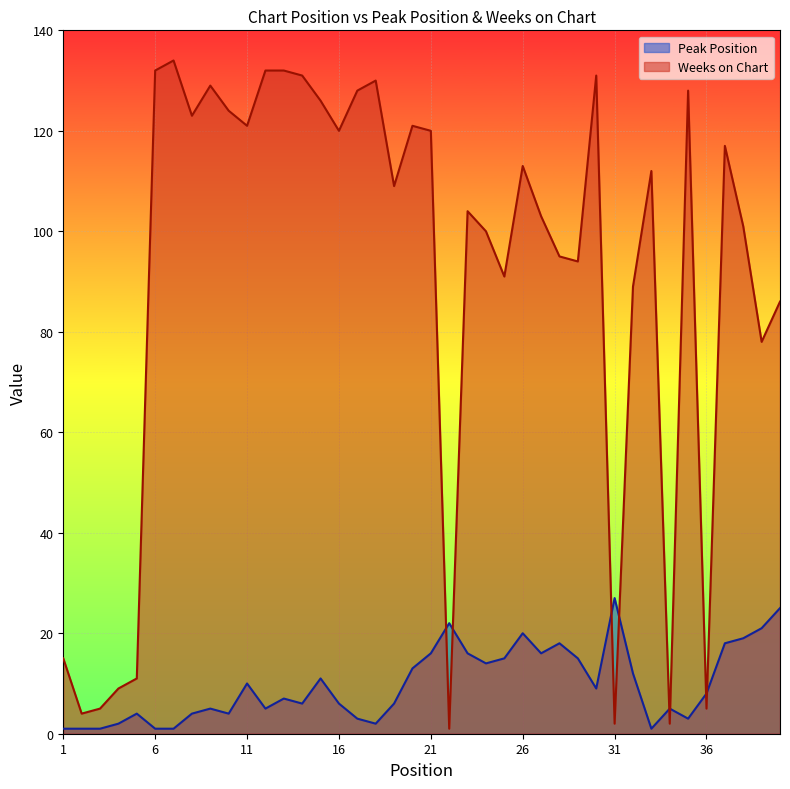

The value of Weeks on Chart at 14 is 204. True or false?

False